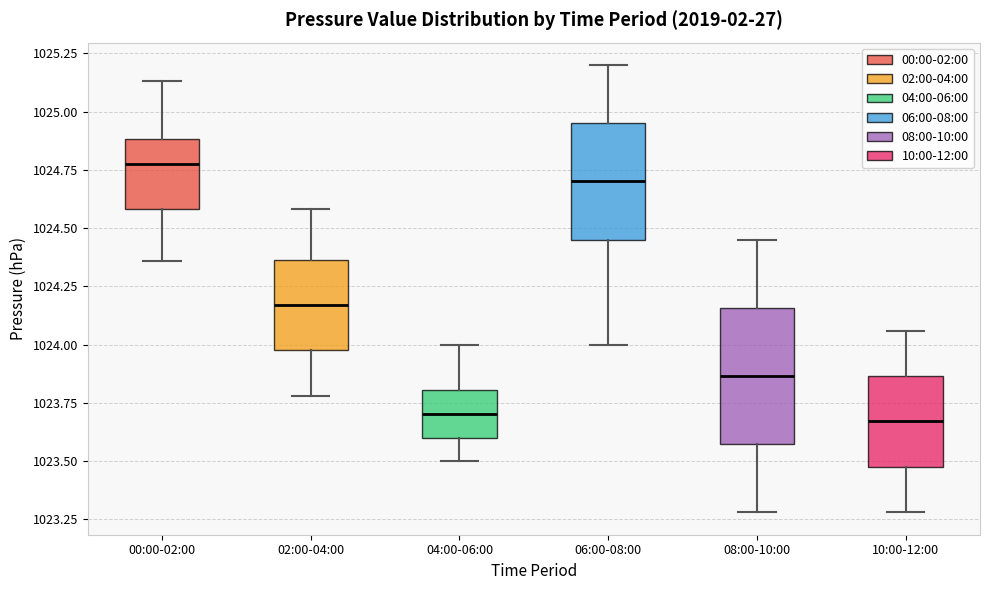

Where is the lower edge of the box for 04:00-06:00 on the y-axis? The values are not printed on the chart, so give them approximately, as read against the axis.

1023.60